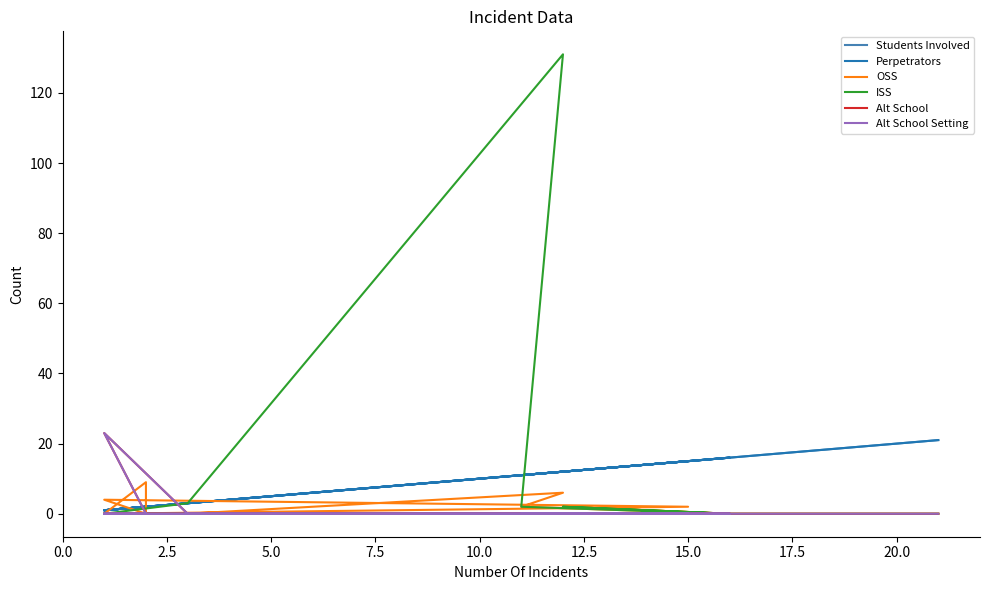

Which series has the largest range (max minus min)?

ISS